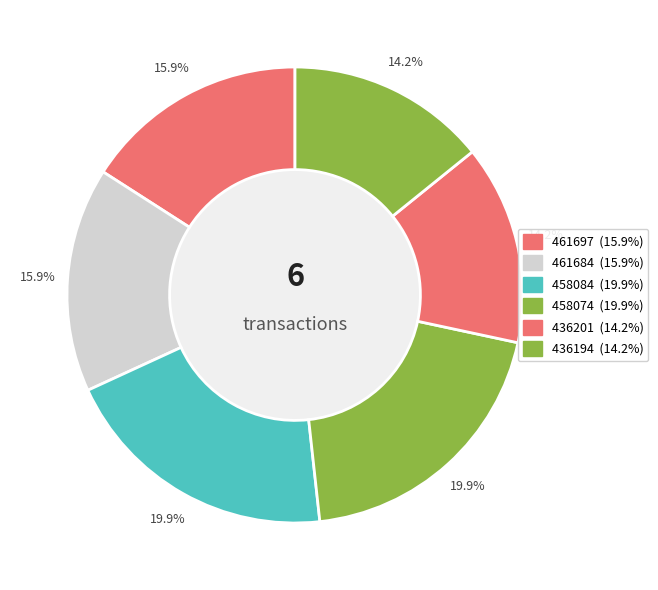

To the nearest percent, what percentage of the pie is 461684?

16%